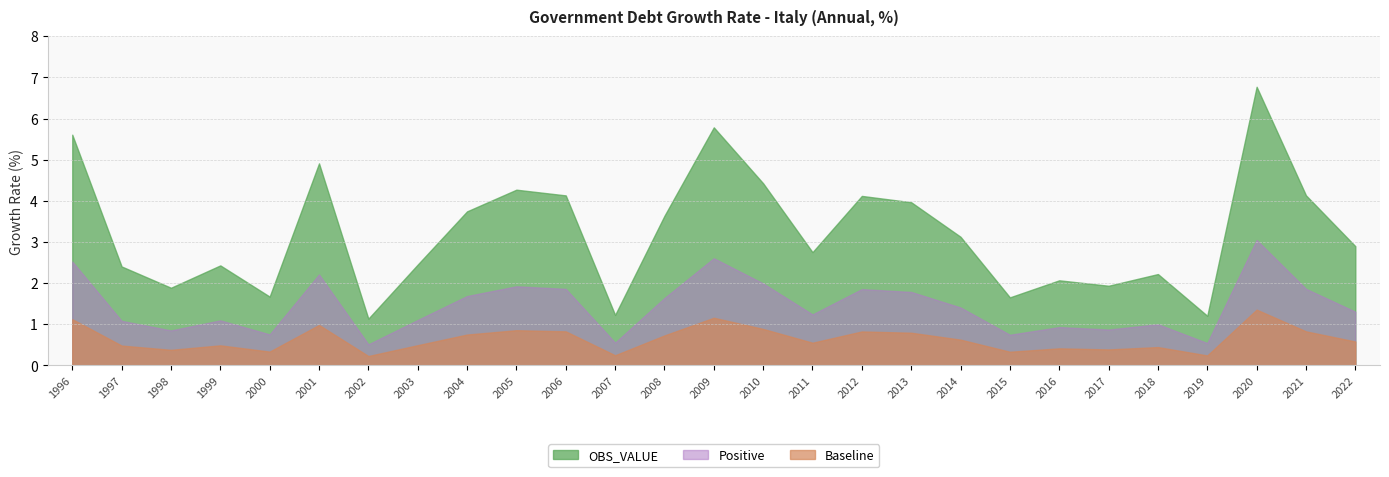

True or false: OBS_VALUE and Baseline intersect in this chart.

False